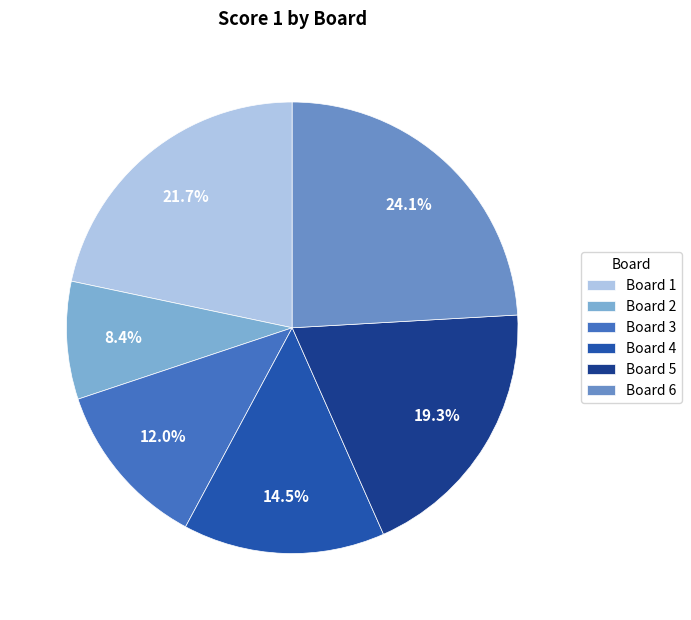

How many segments does this pie chart have?

6